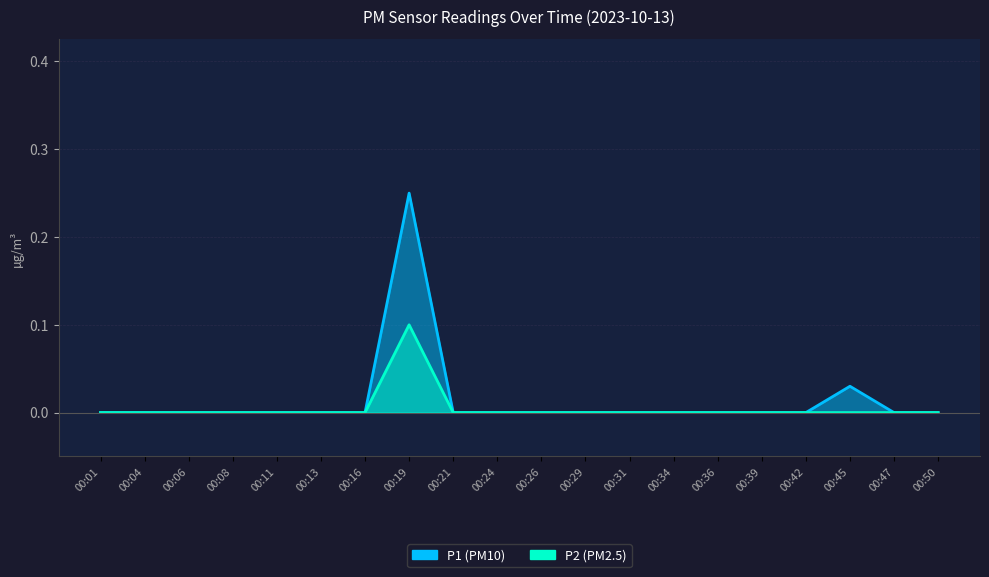

What are all the series names shown in the legend?

P1, P2